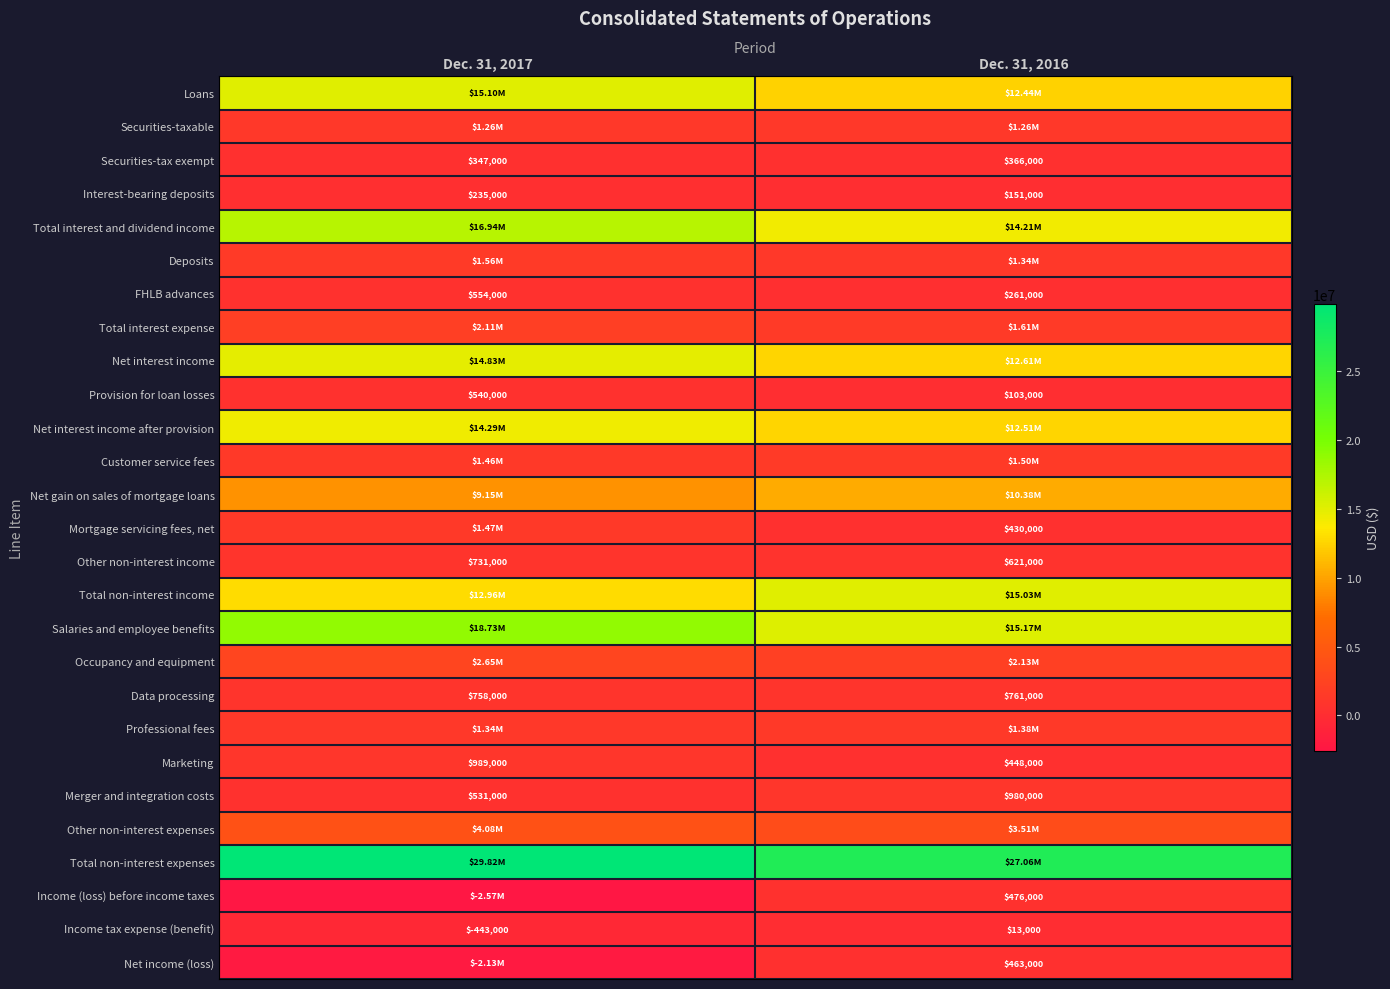

The Other non-interest income series shows 731000 at Dec. 31, 2017. True or false?

True